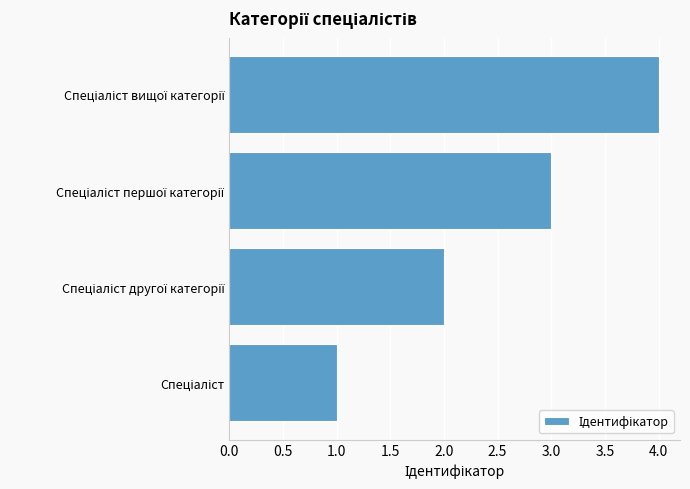

What is the maximum value shown in the chart?

4